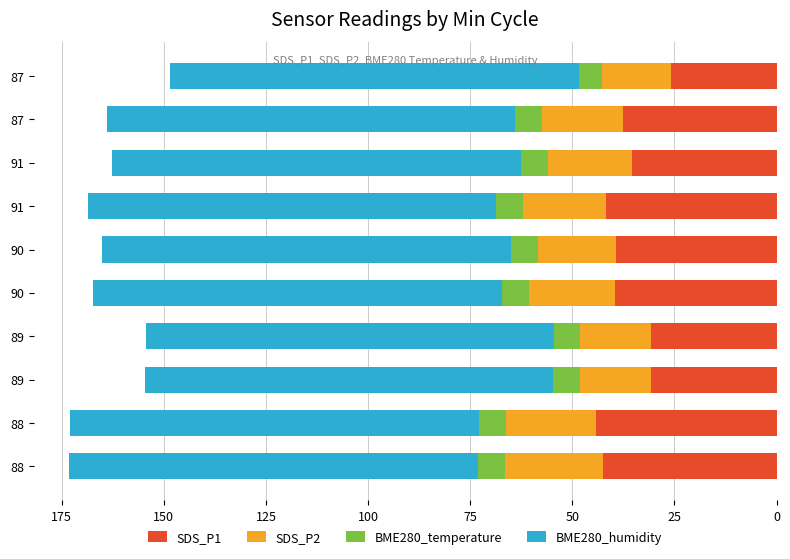

How many values in the SDS_P1 series exceed 39?

5